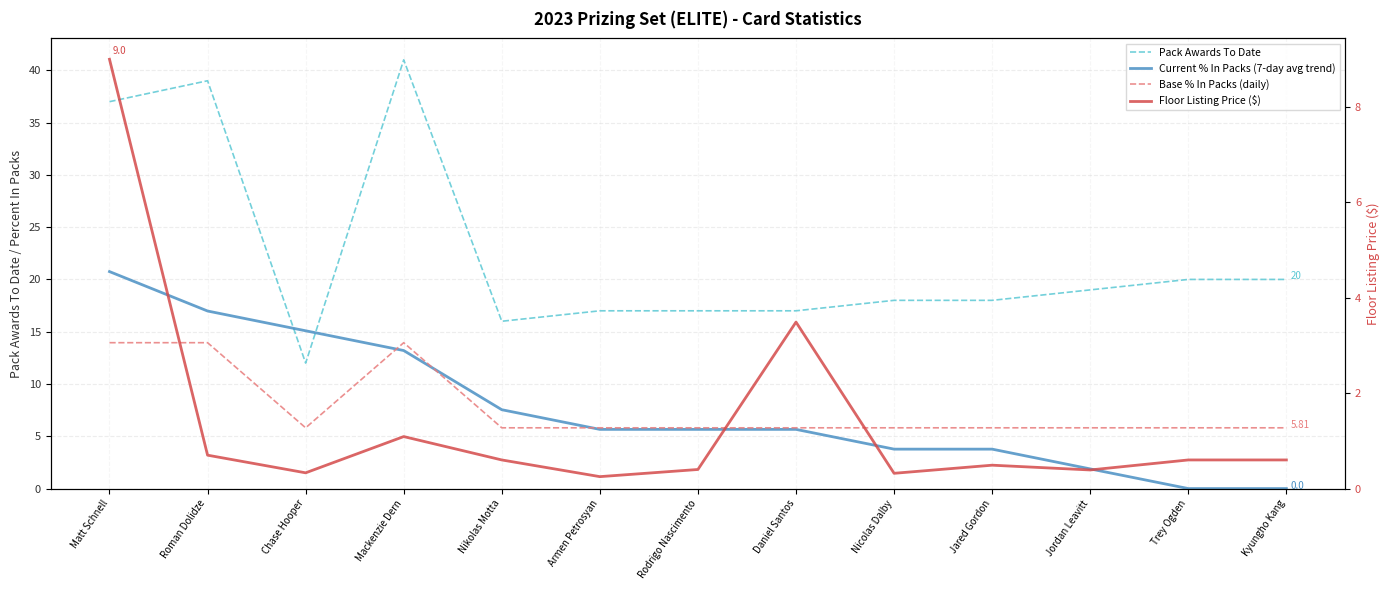

True or false: ThisCardFloorListingPrice has a value of 0.3 at Trey Ogden.

False